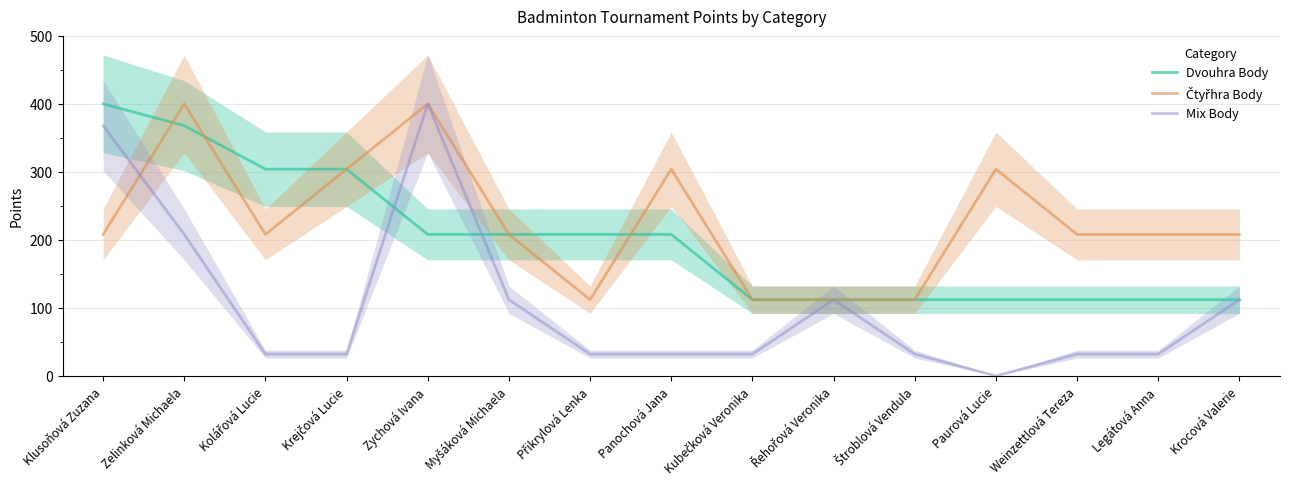

Which series has the widest spread of values?

Mix Body